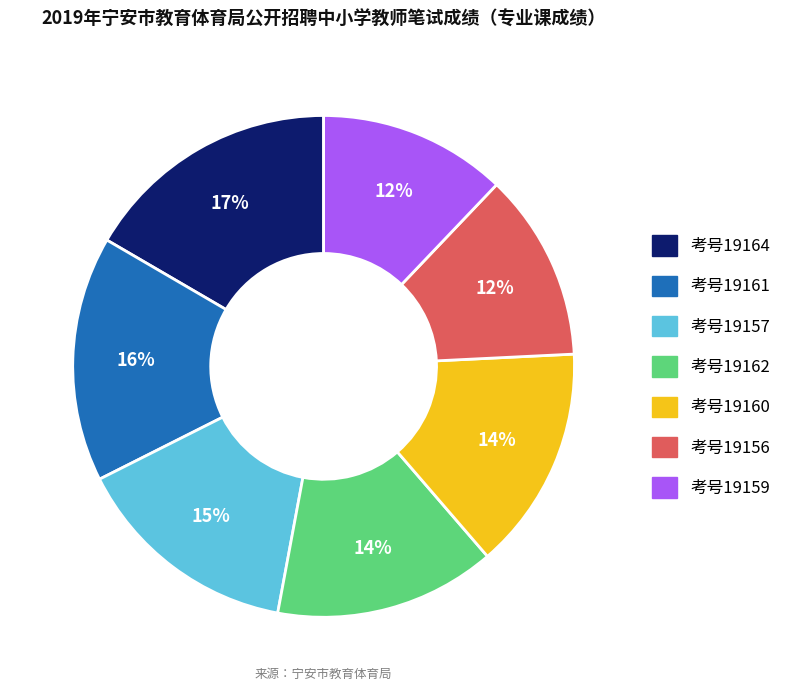

Does any single category account for the majority?

No